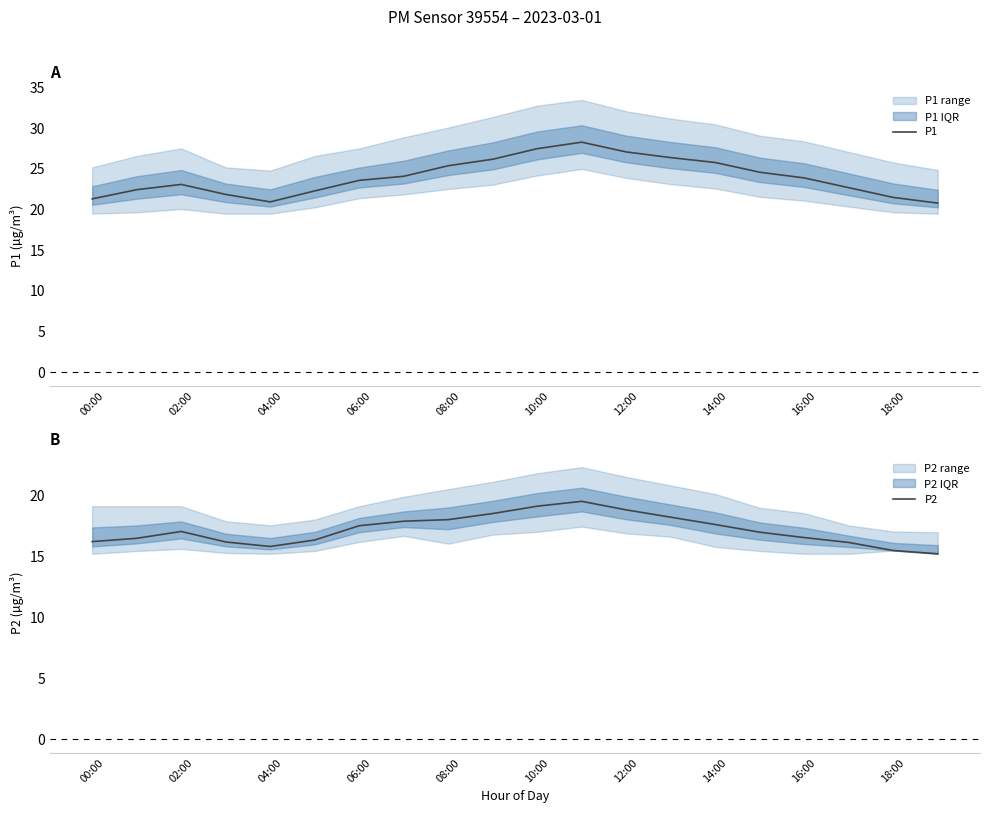

What is the minimum value for P1?

20.8